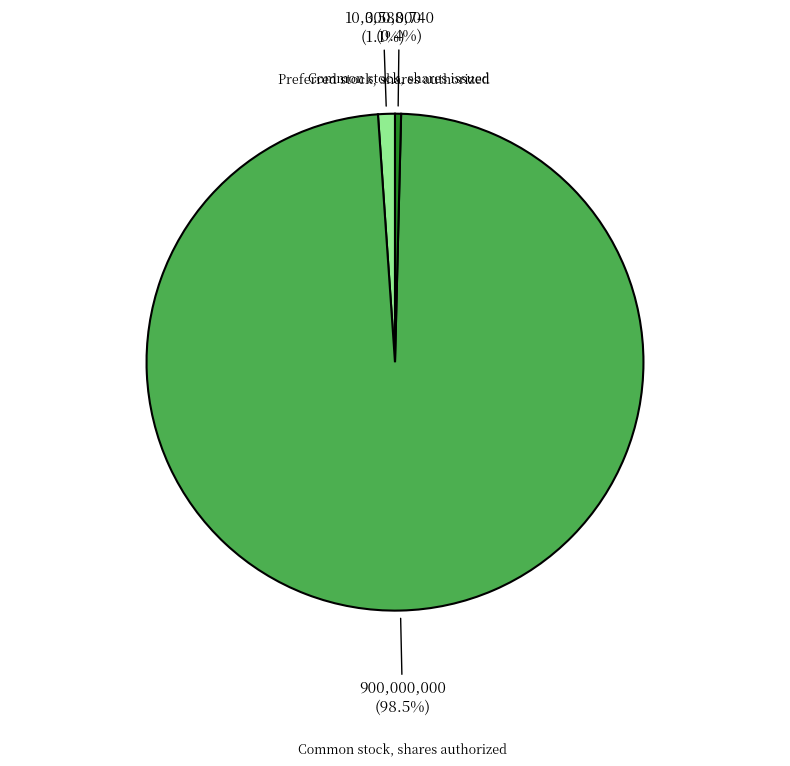

Count the number of slices in the pie.

3